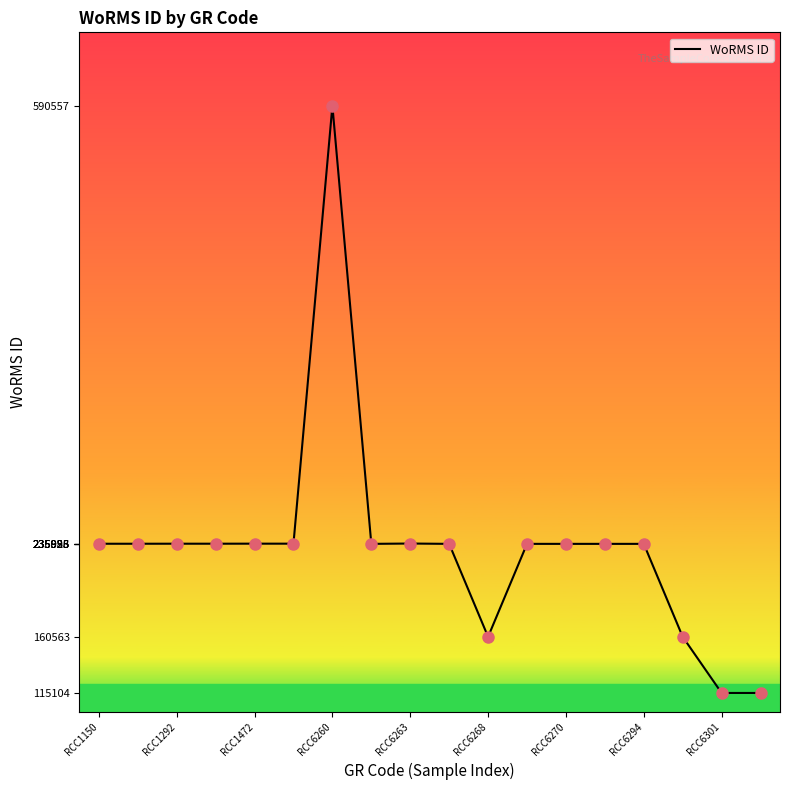

What is the minimum value shown in the chart?

115104